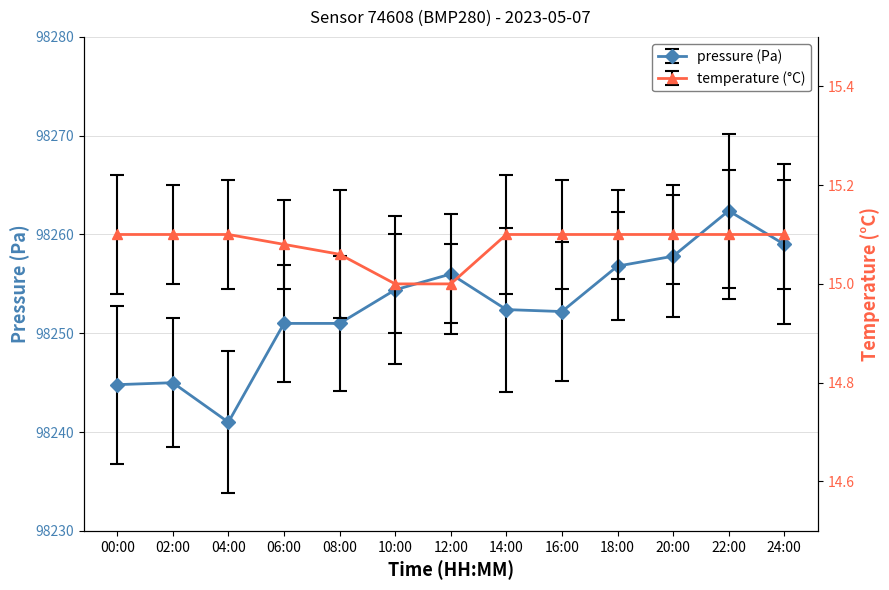

At which category is the sum across all series the highest?

22:00